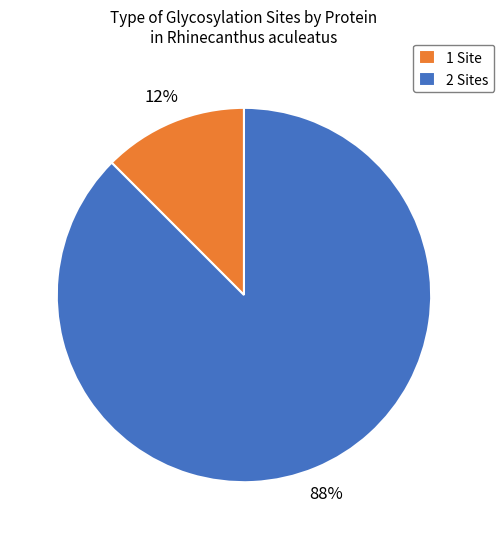

To the nearest percent, what is the average slice percentage?

50%